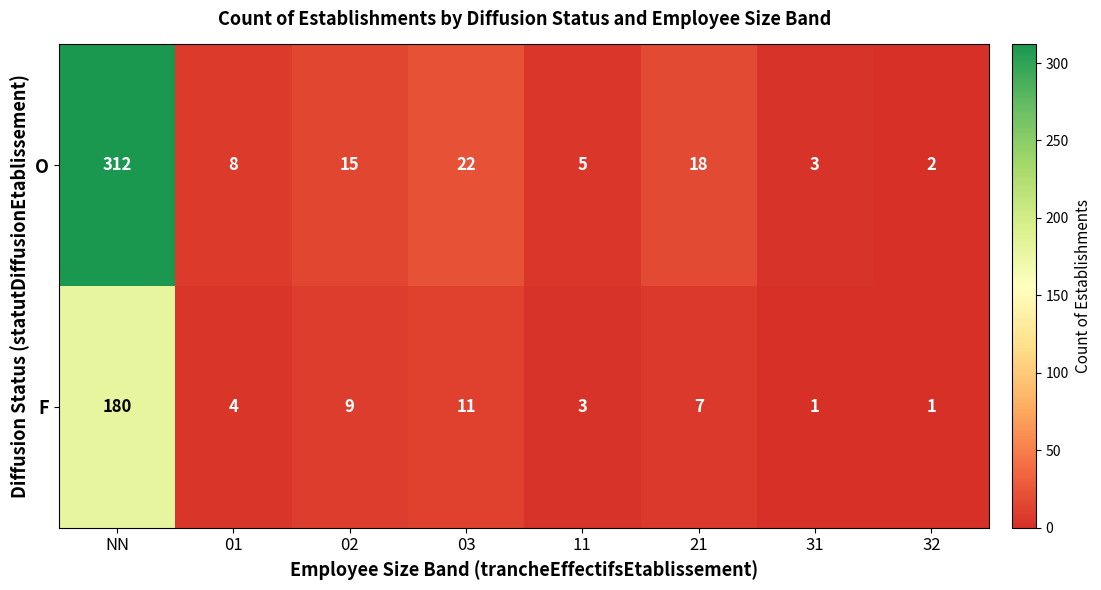

The value of O at 01 is 4. True or false?

False